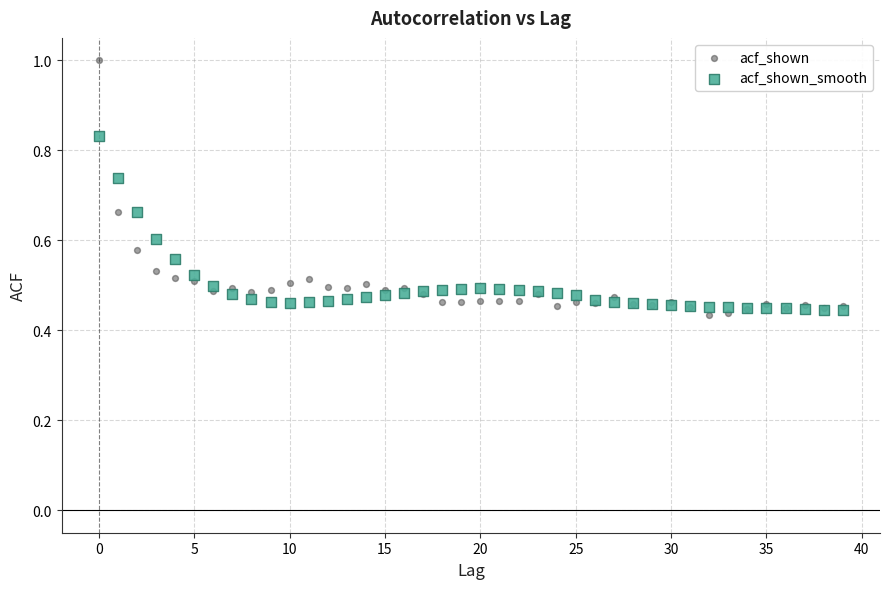

Which series reaches the maximum Y coordinate?

acf_shown